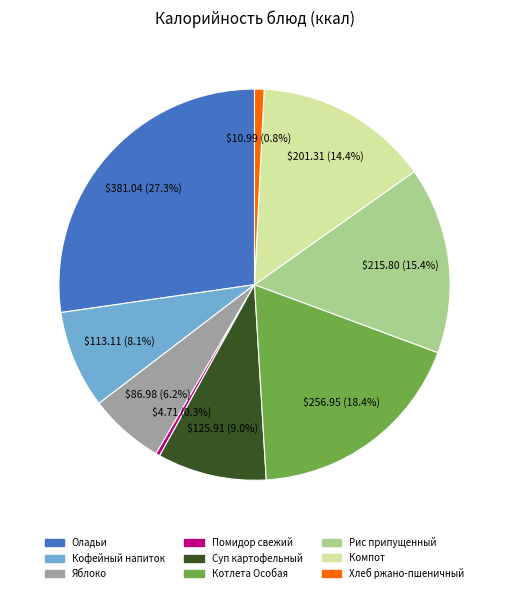

Does any single category account for the majority?

No